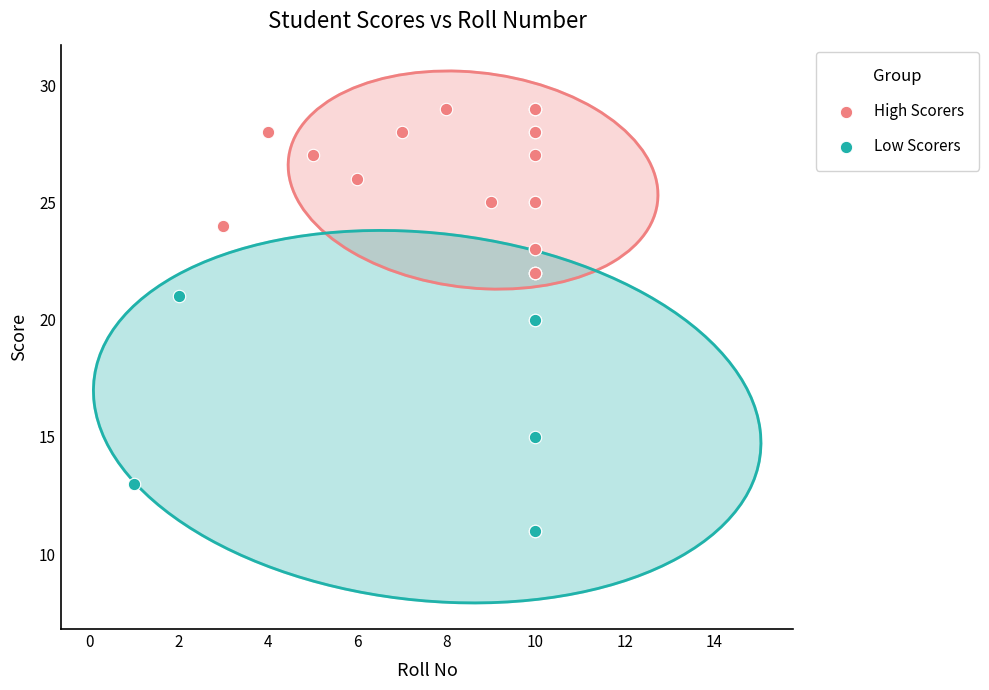

Which series reaches the maximum Y coordinate?

High Scorers